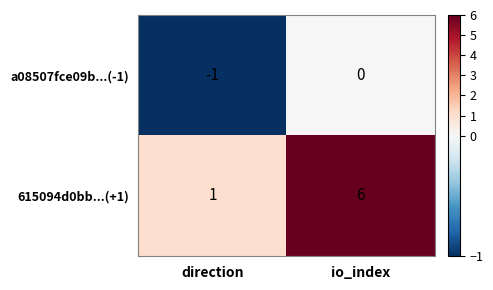

The 615094d0bb...(+1) series shows 1 at direction. True or false?

True